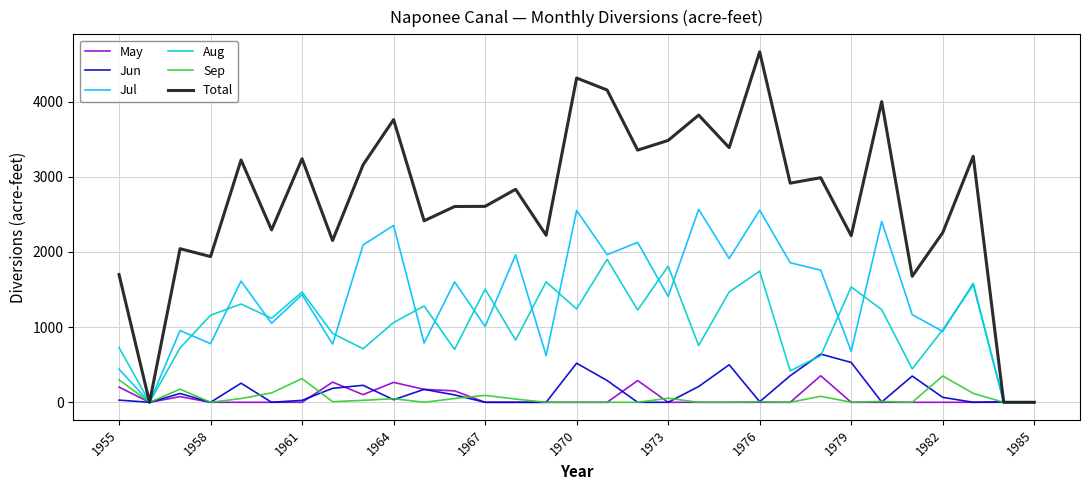

Which series has the widest spread of values?

Total